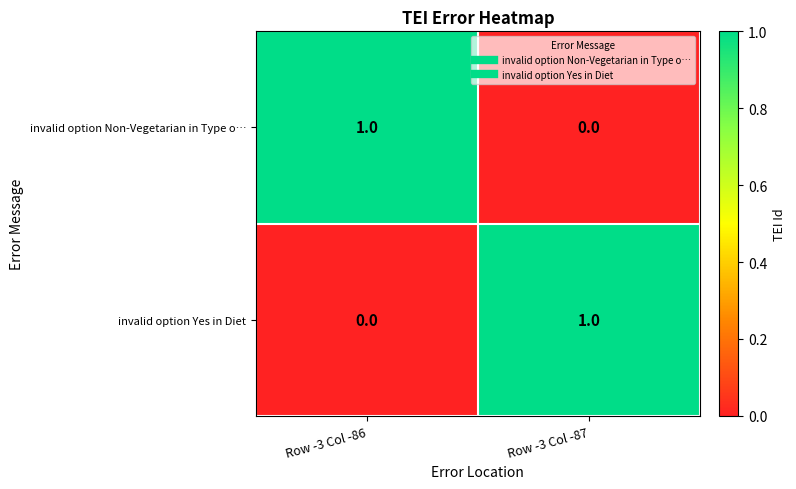

At how many categories does at least one series exceed 0?

2